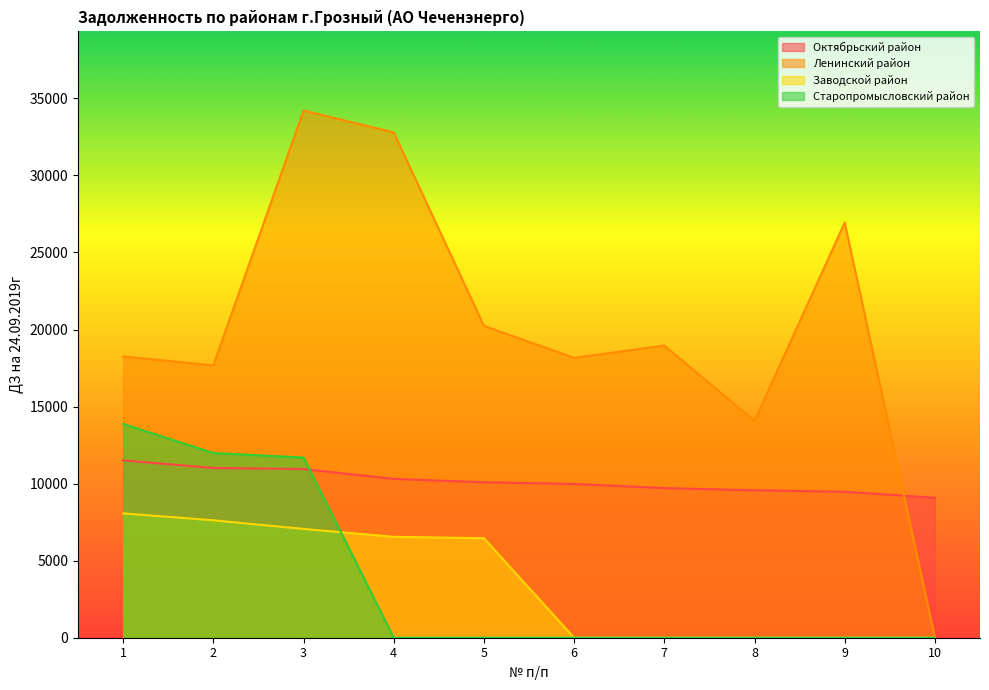

What is the difference between the second highest and minimum values in the Ленинский район series?

32792.0